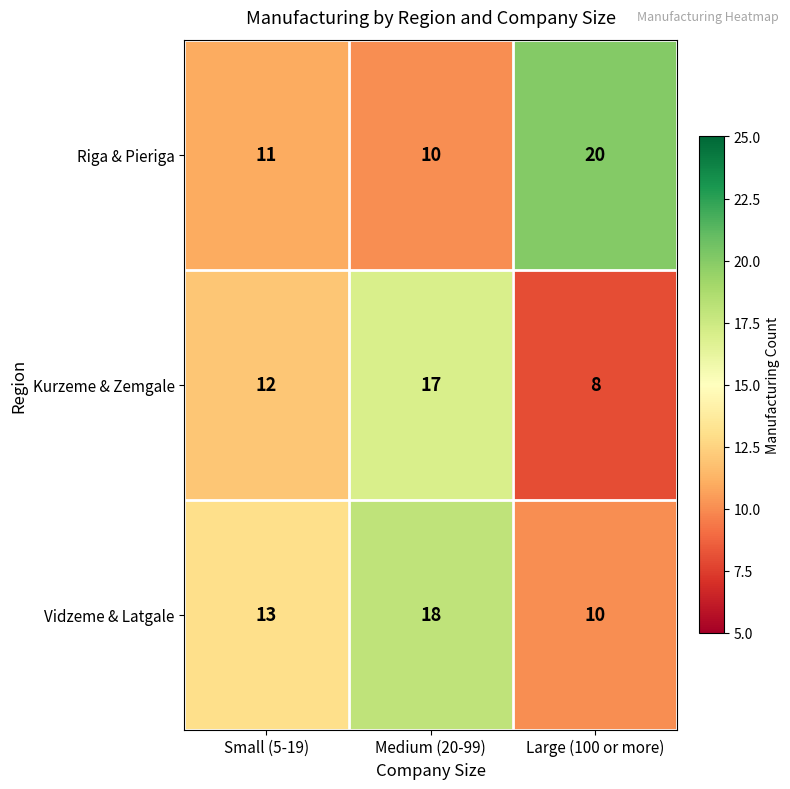

Between Medium (20-99) and Large (100 or more), which series saw the biggest shift?

Riga & Pieriga